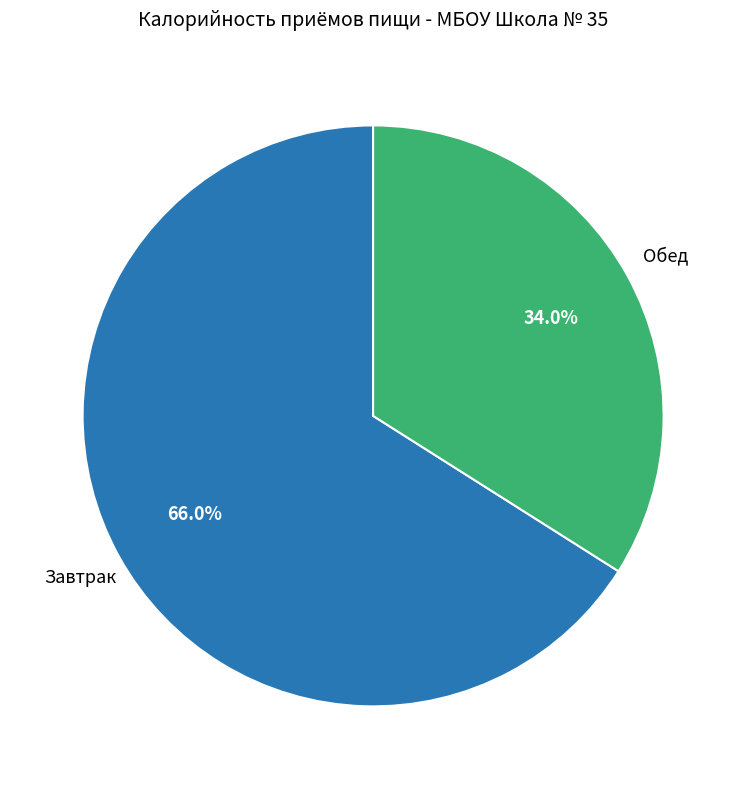

Does any single category account for the majority?

Yes